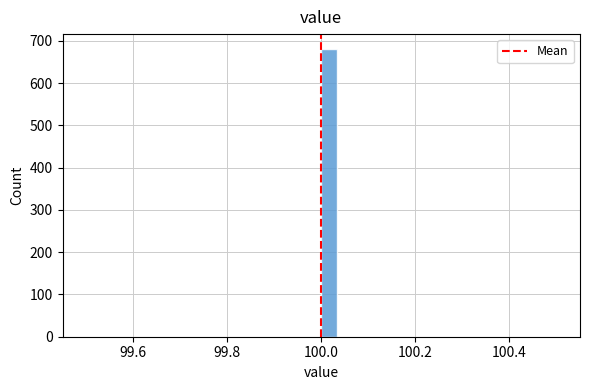

Read against the x-axis, roughly where is the centre of the tallest bar?

100.02